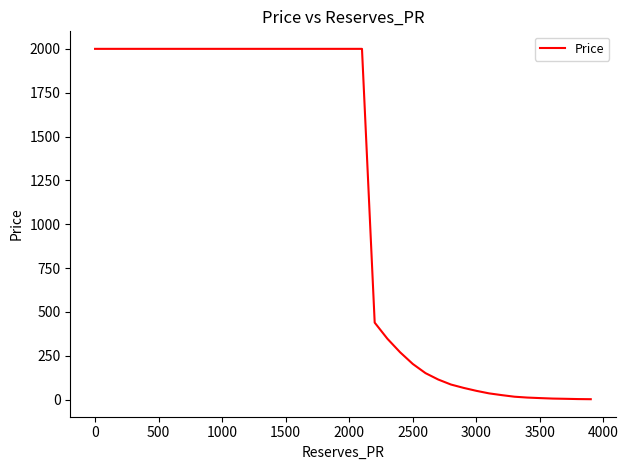

What is the greatest value displayed?

2000.0